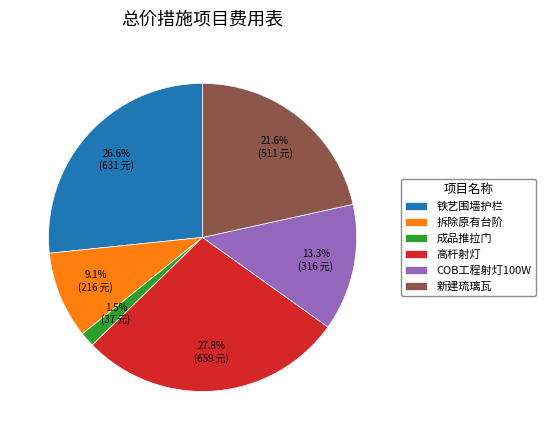

What percentage is NOT represented by 拆除原有台阶?

90.9%